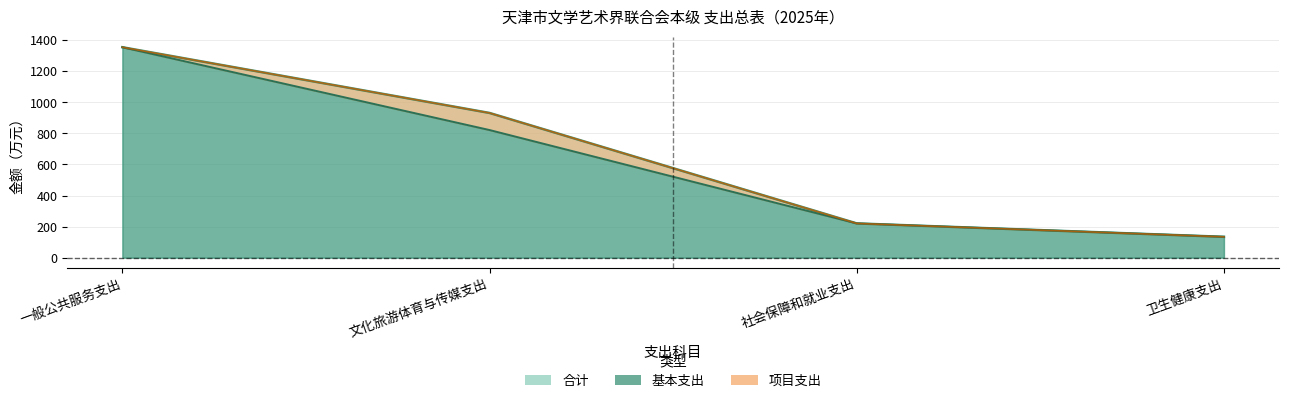

How many values in the 合计 series are below 931?

2